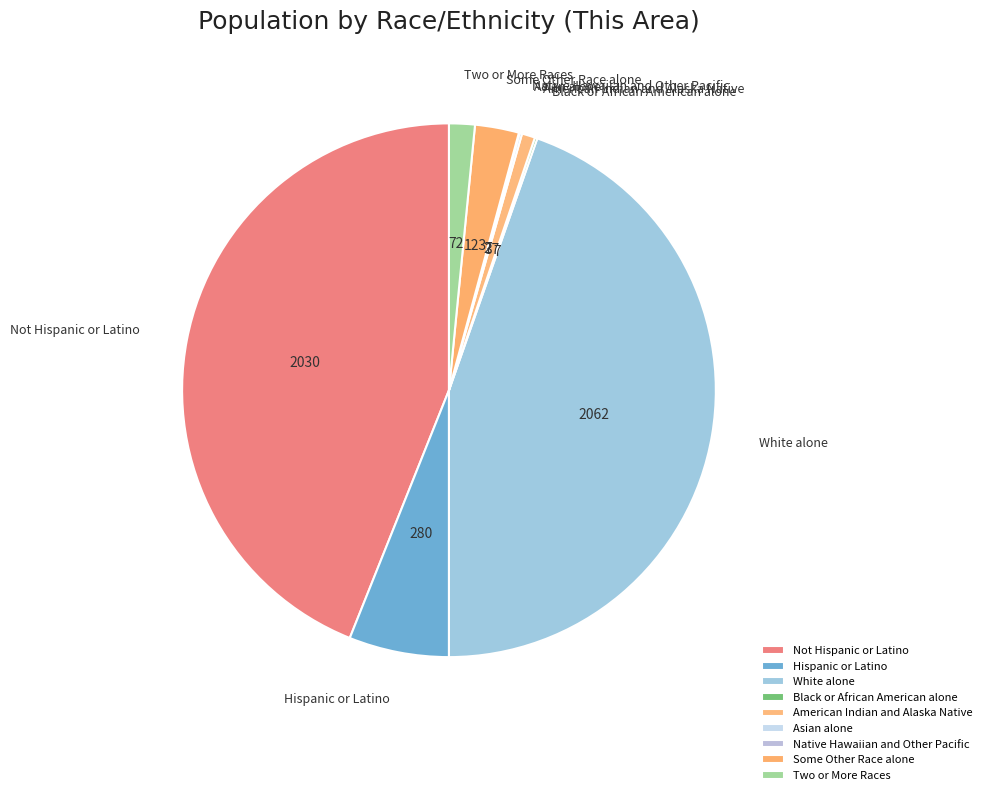

What portion of the pie excludes Hispanic or Latino?

93.9%